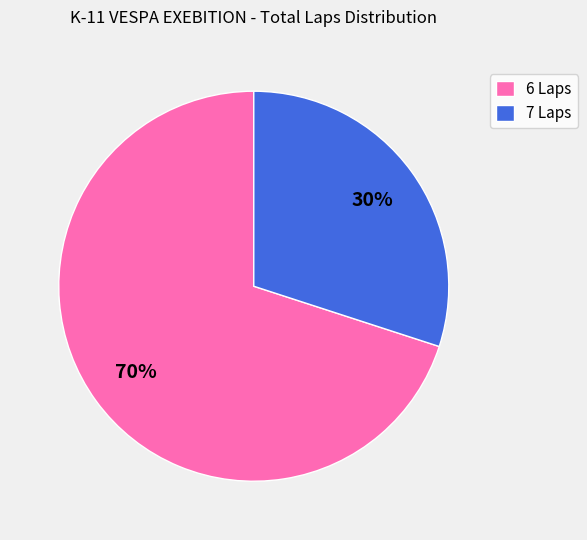

To the nearest percent, what portion does 7 Laps represent?

30%